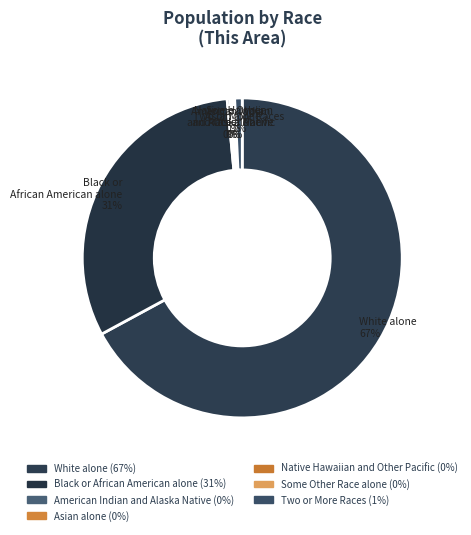

Which slice is the largest?

White alone